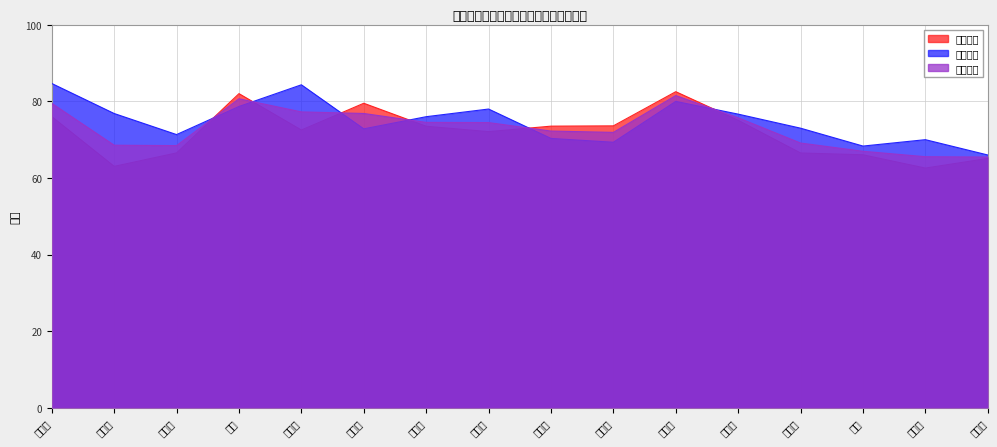

Is the value of 综合成绩 at 黄后裕 greater than the value of 笔试成绩 at 梁振梅?

Yes